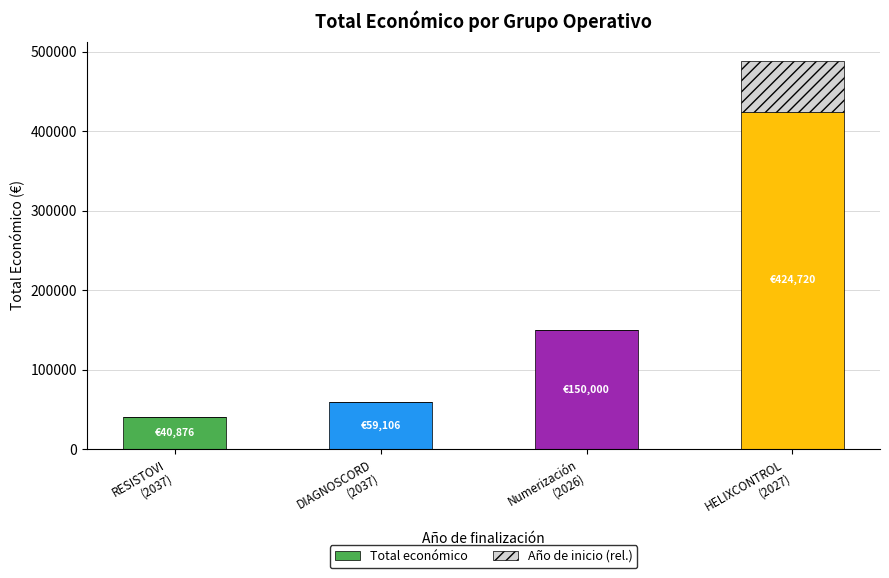

What is the sum of all Total económico values?

674702